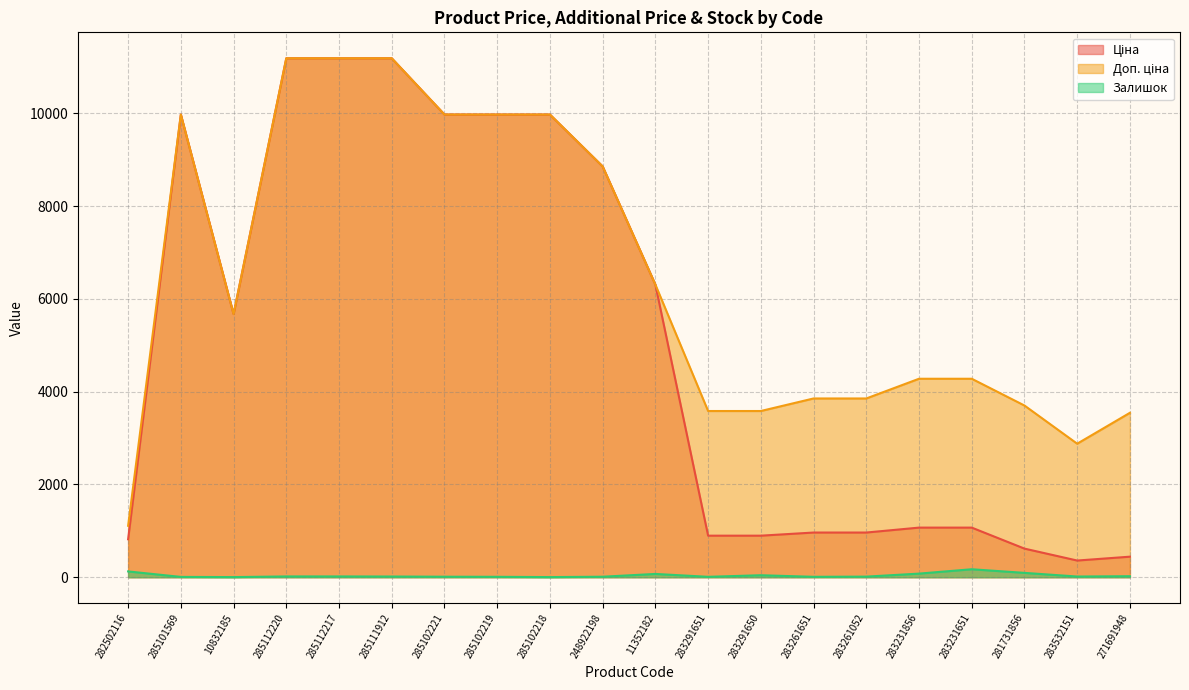

At which label is Ціна closest to 5774?

10832185